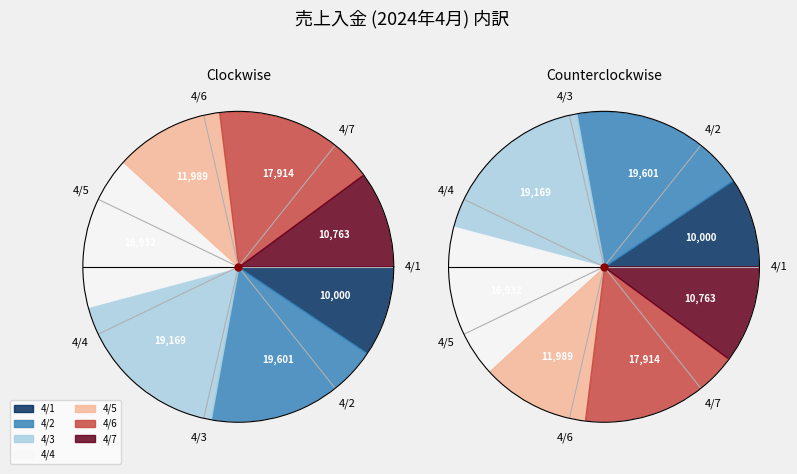

Is it true that 4/6 is 17% of the pie?

True